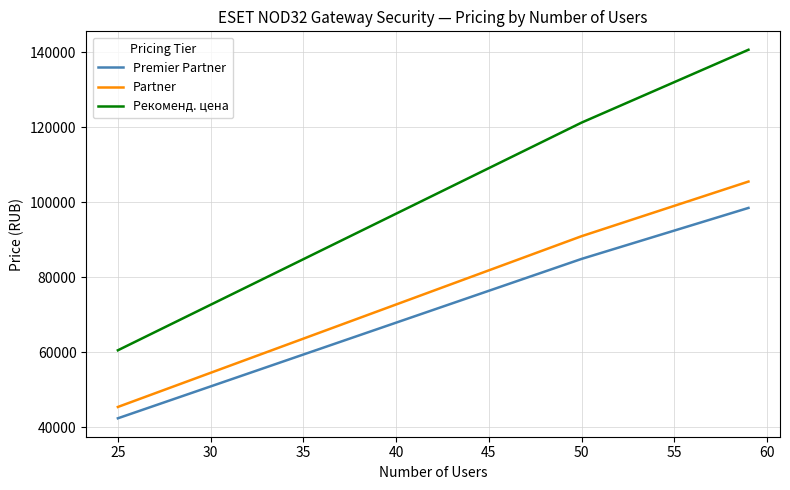

What is the average value of the Рекоменд. цена series?

101443